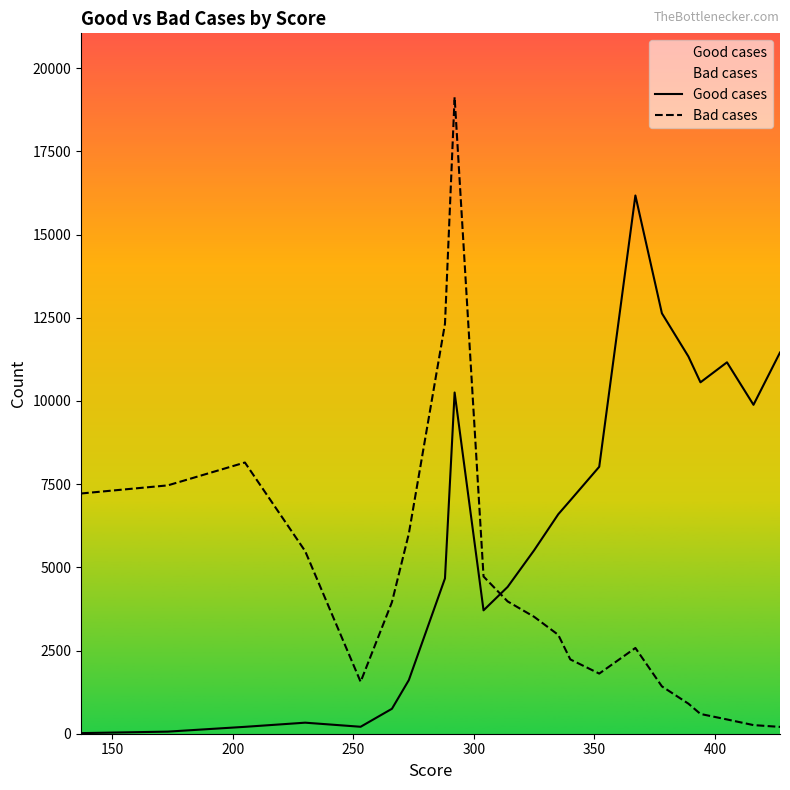

How many lines are shown in the chart?

2